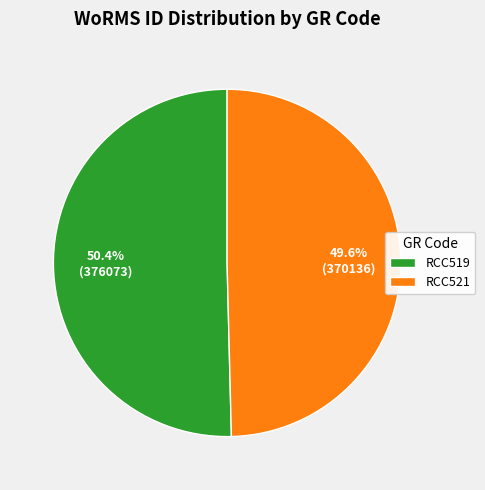

True or false: RCC519 accounts for 50% of the total.

True